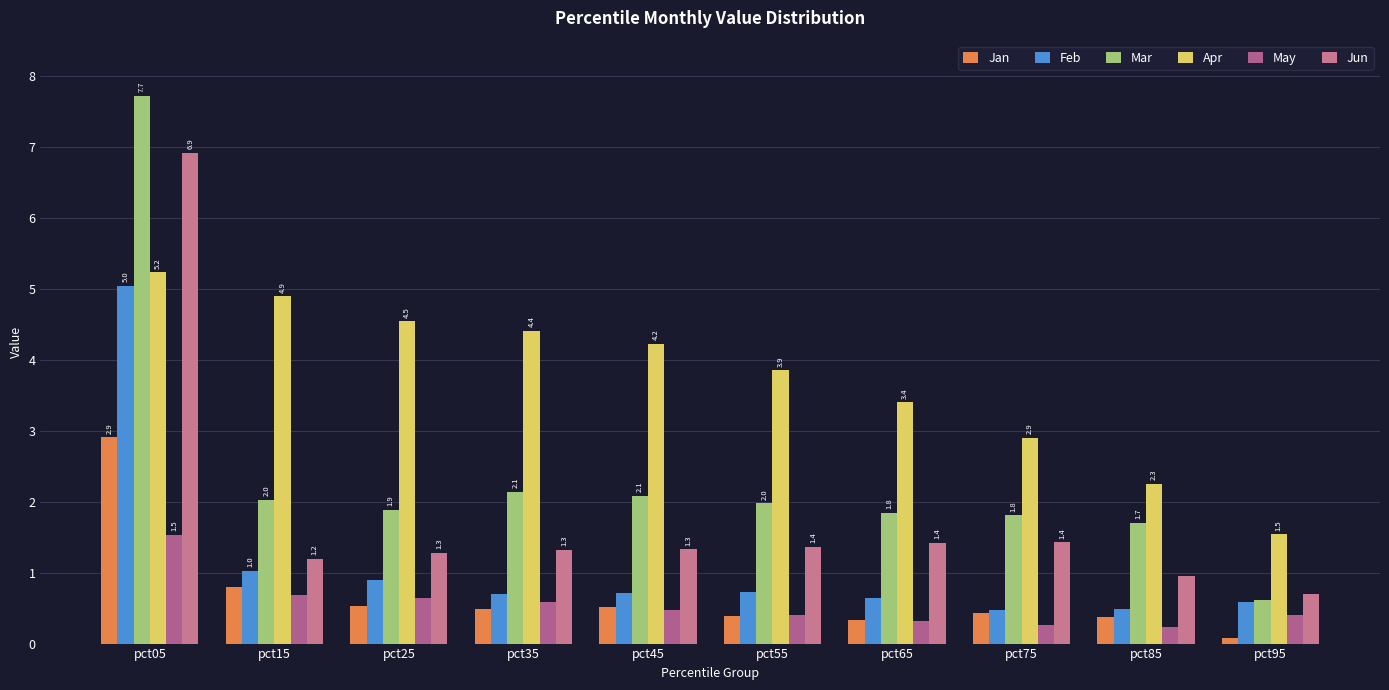

Which category has the lowest value in the May series?

pct85